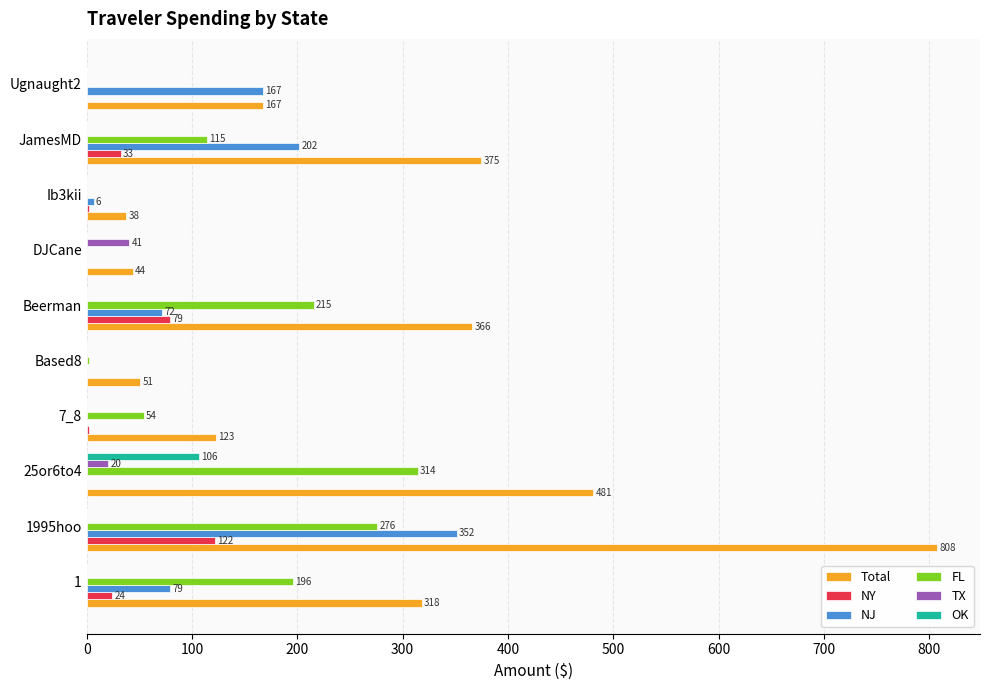

True or false: NJ has a value of 93.9 at JamesMD.

False